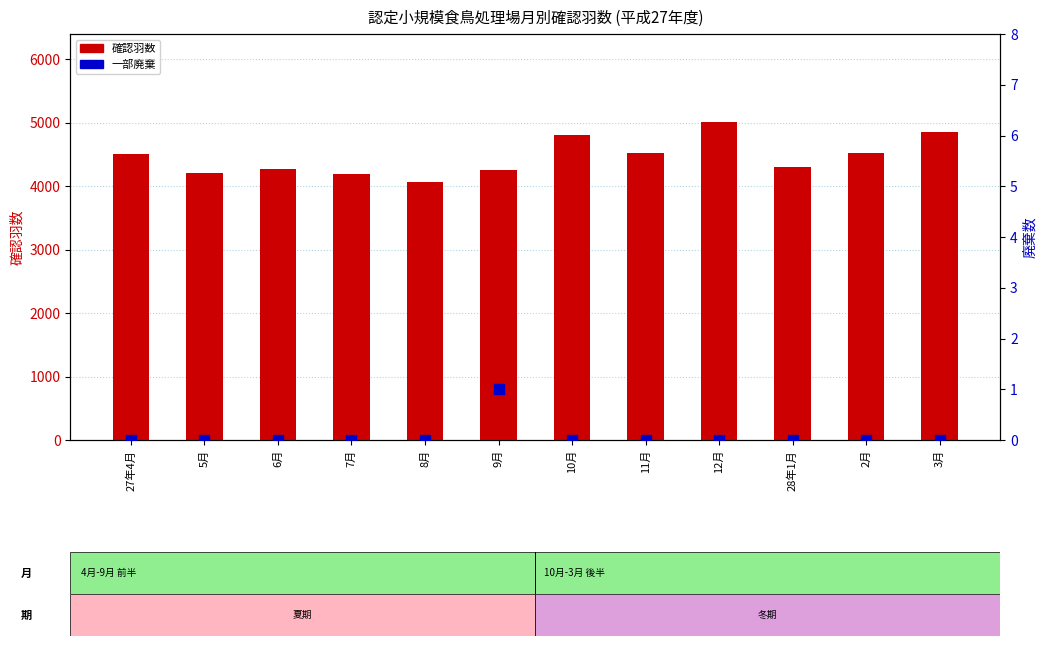

What is the total value across all series at 7月?

4190